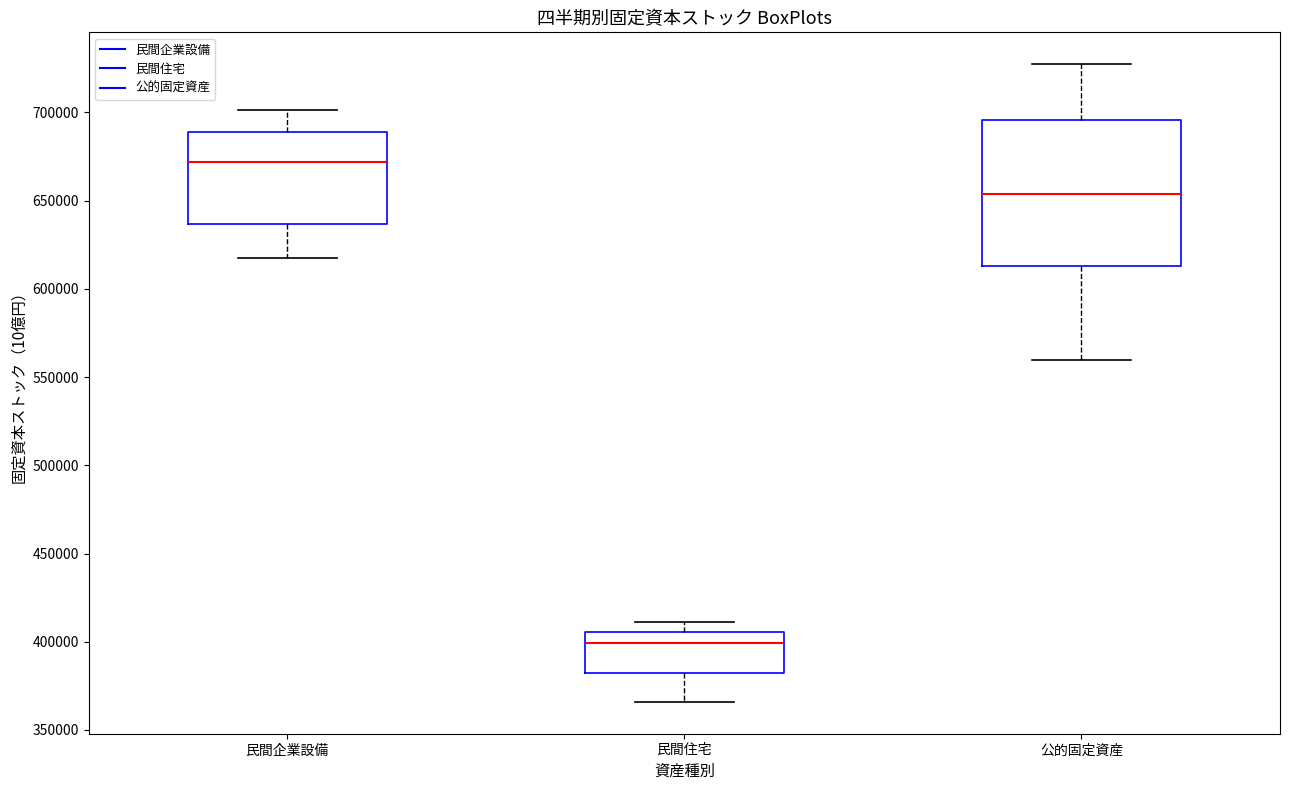

Which box's median line is the lowest?

民間住宅